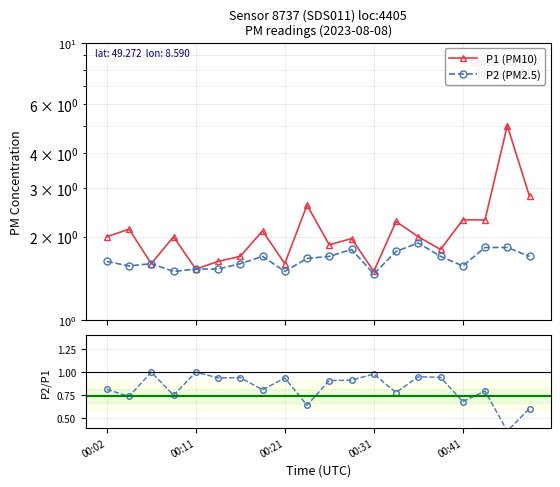

Does the chart have visible grid lines?

Yes